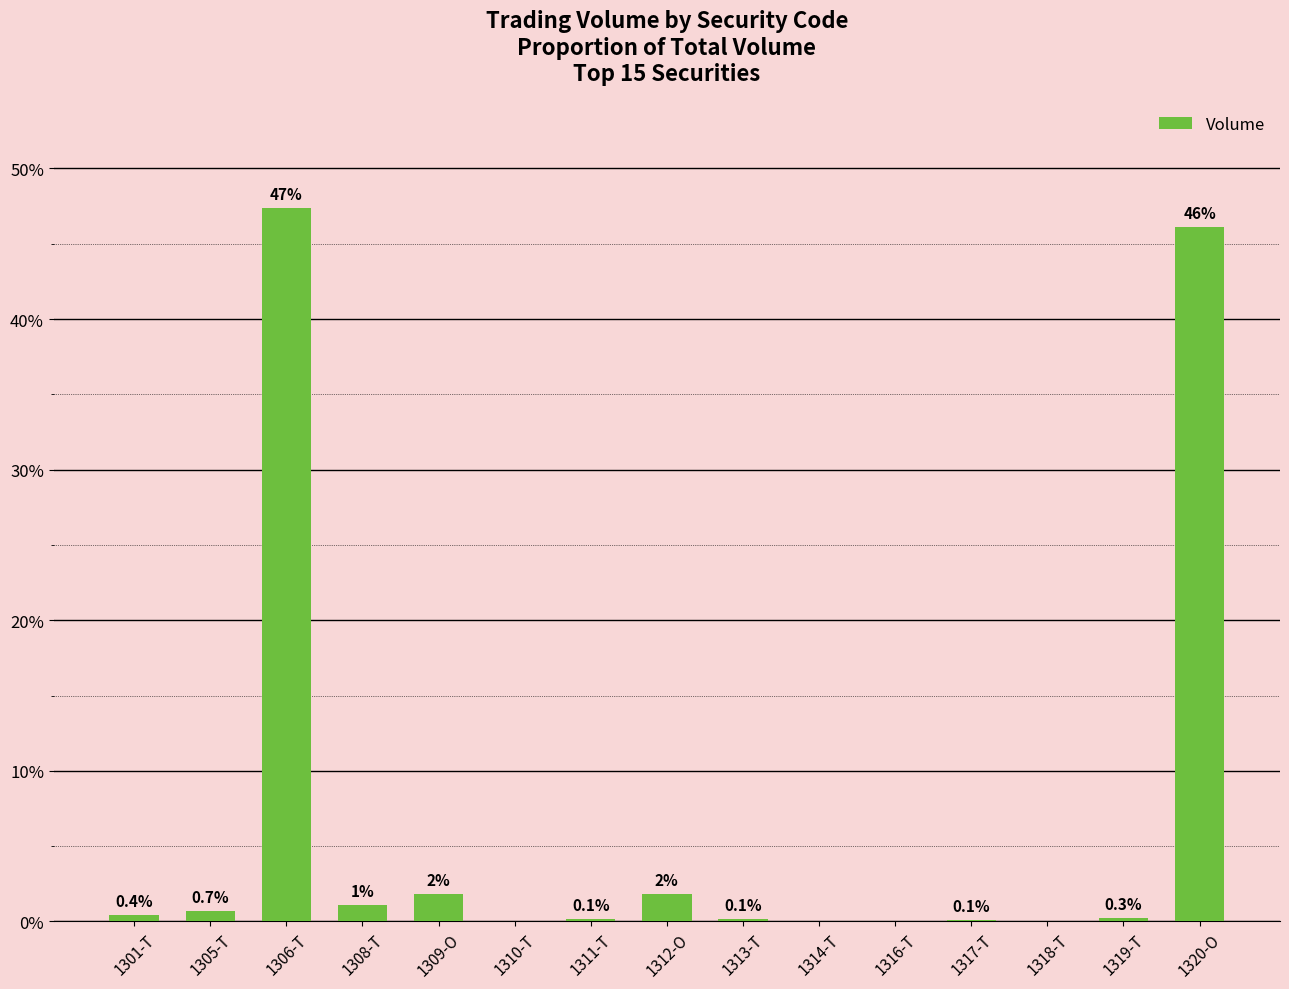

What is the maximum value shown in the chart?

47.4